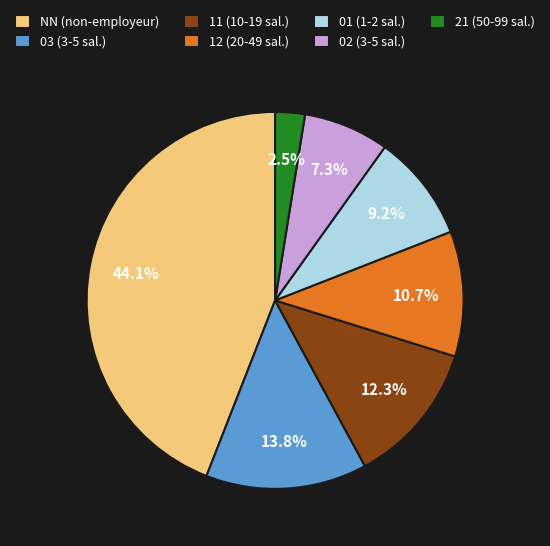

Which slice is the largest?

NN